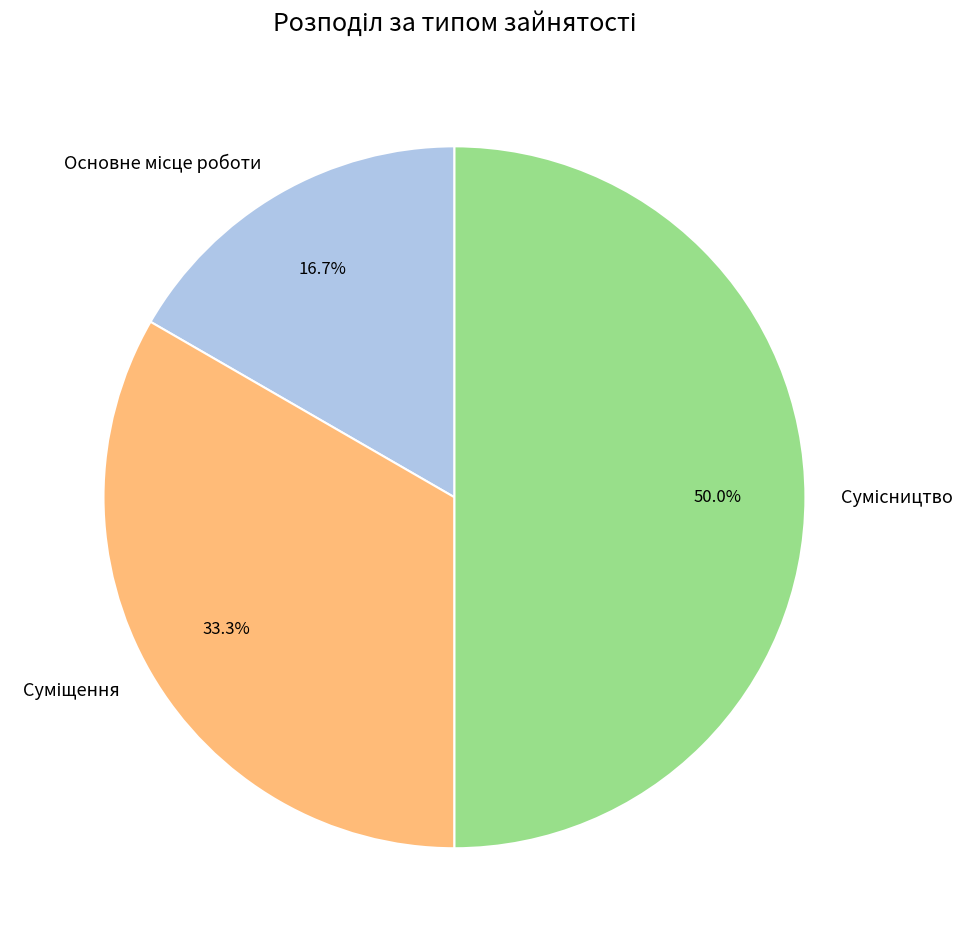

What is the change in value from Основне місце роботи to Суміщення?

+1